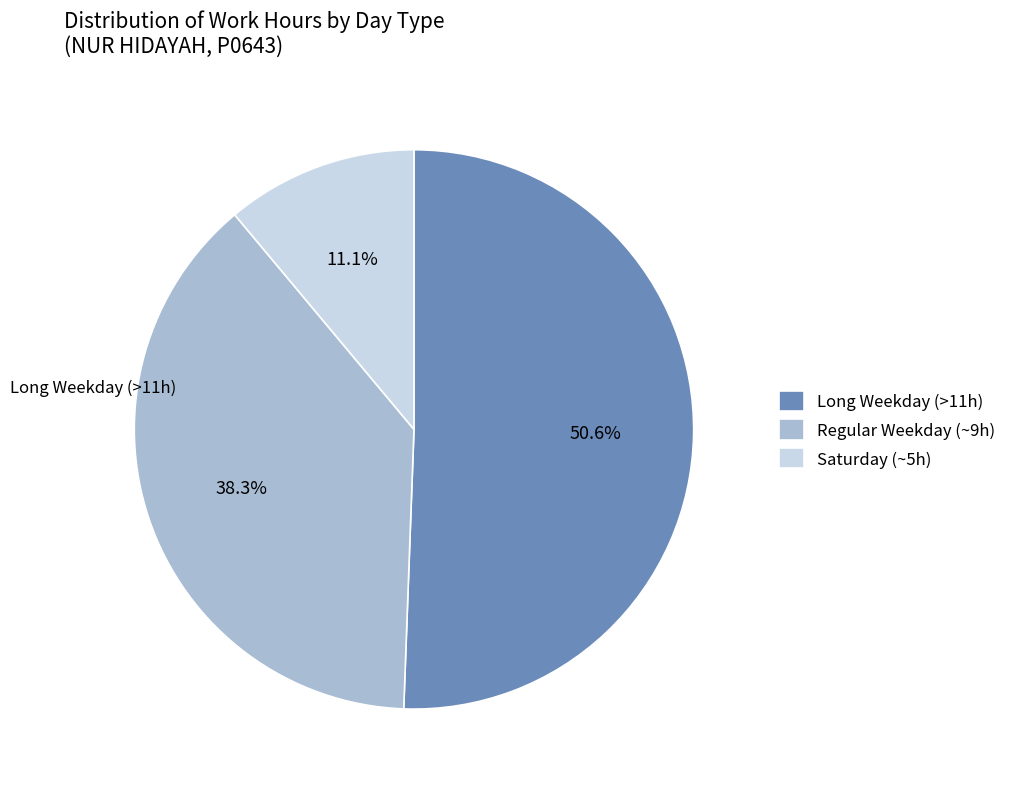

Approximately how many times larger is the value at Long Weekday (>11h) compared to Saturday (~5h)?

4.6